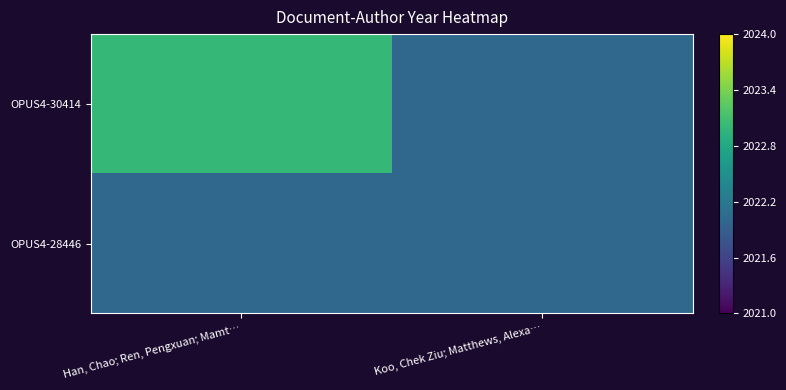

Rank the series at Koo, Chek Ziu; Matthews, Alexa… from lowest to highest value.

OPUS4-30414, OPUS4-28446